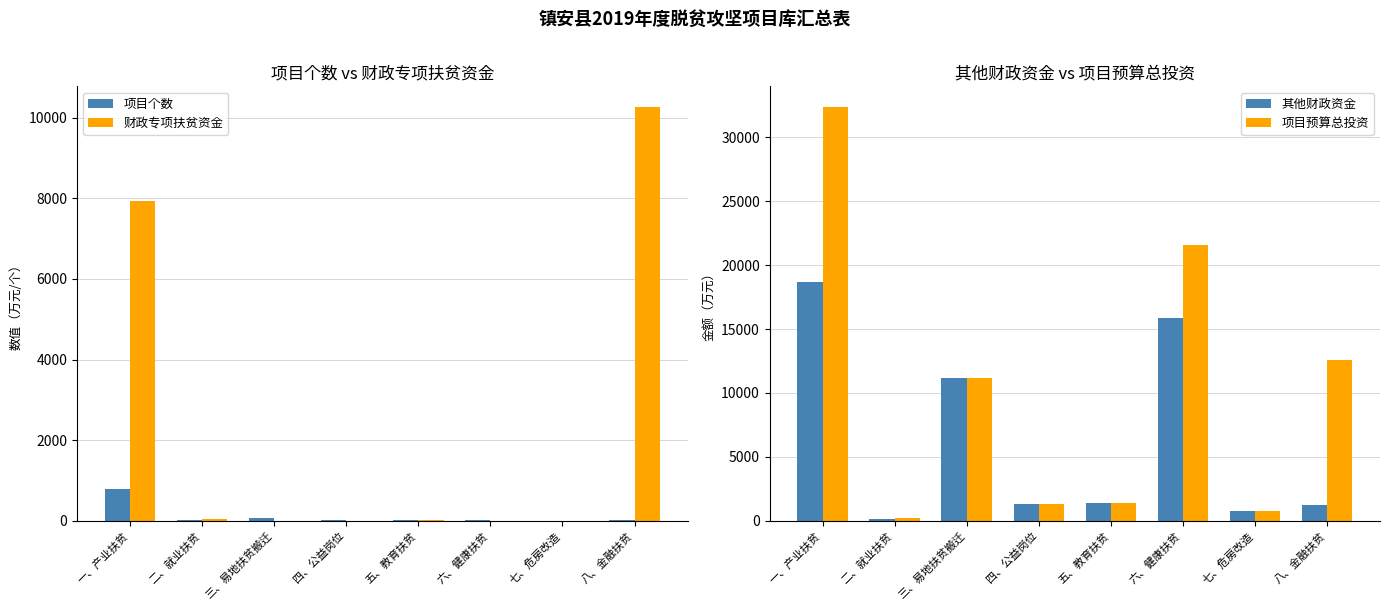

List the series in order of their overall mean, highest first.

项目预算总投资, 其他财政资金, 财政专项扶贫资金, 项目个数